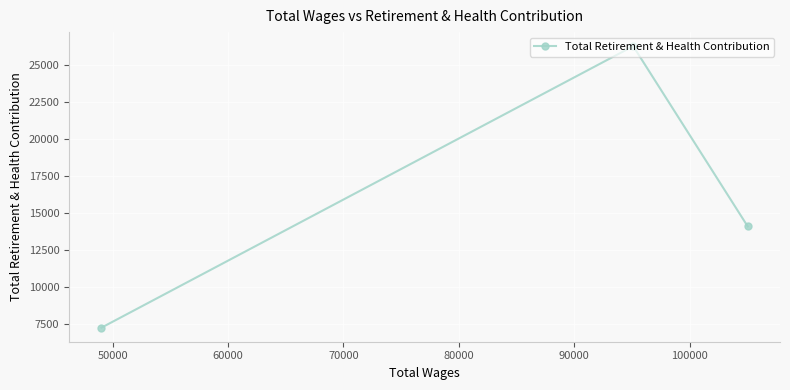

How many values are below 14089?

1